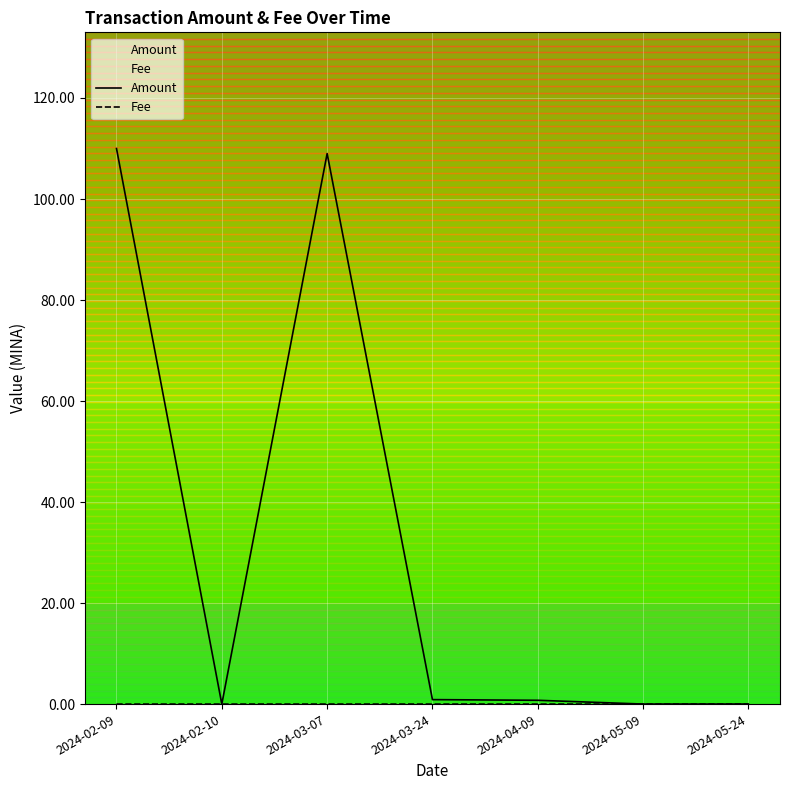

Where do Amount and Fee first cross each other?

2024-02-09 and 2024-02-10